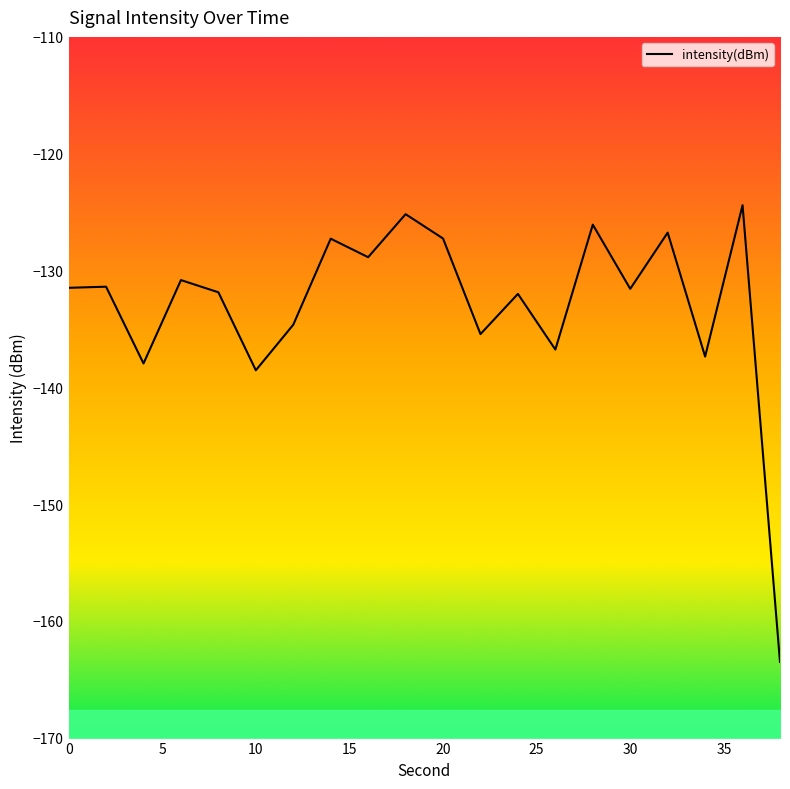

What is the approximate value at 28?

-126.1